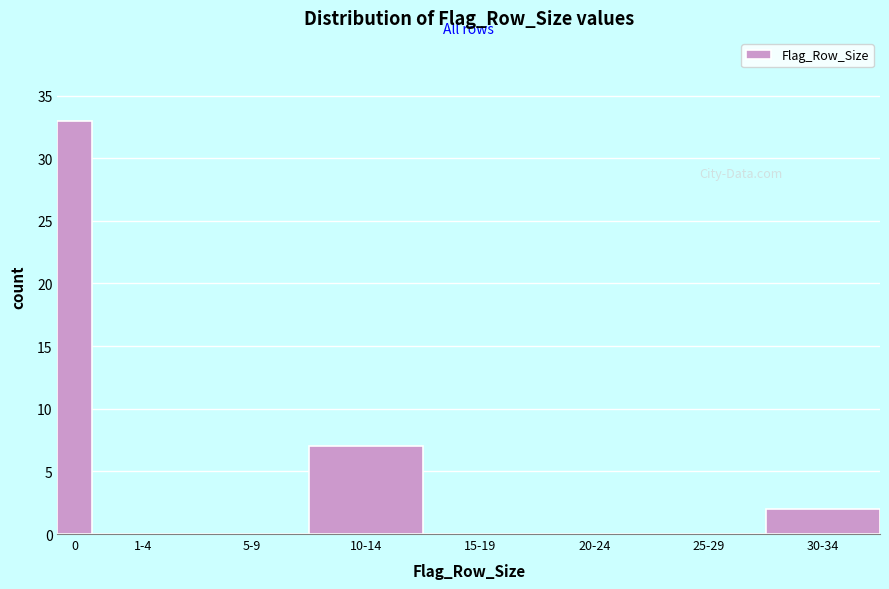

Reading left to right, transcribe all the data shown in this chart.

0=33	1-4=0	5-9=0	10-14=7	15-19=0	20-24=0	25-29=0	30-34=2